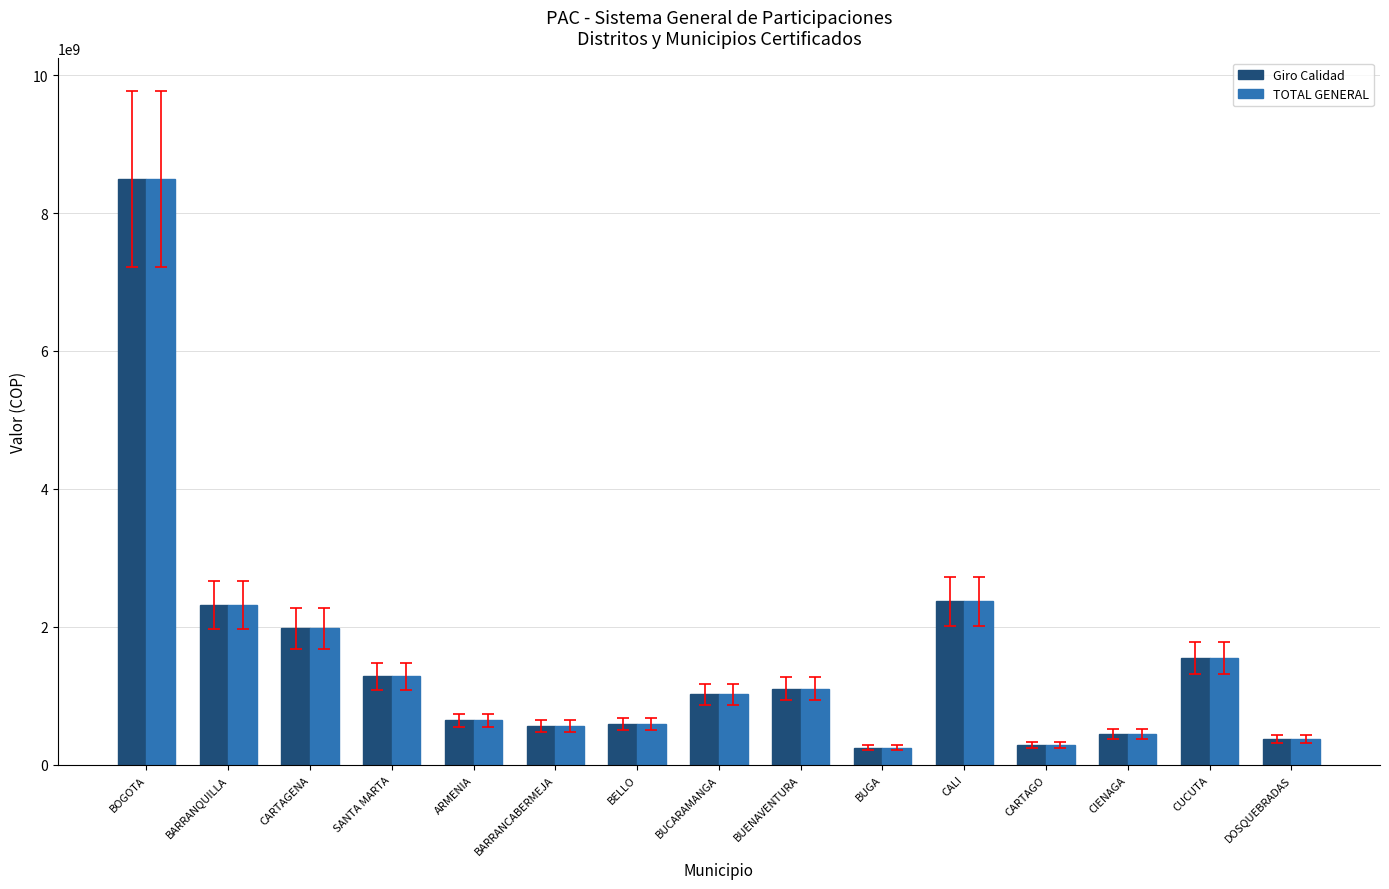

What is the label of the 15th bar from the left?

DOSQUEBRADAS